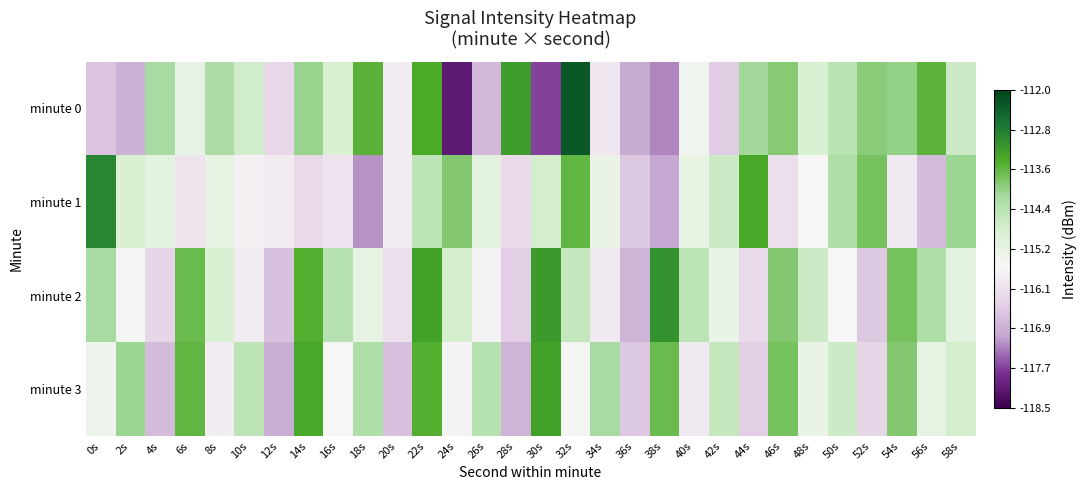

Rank the series at 58s from highest to lowest value.

minute 1, minute 0, minute 3, minute 2